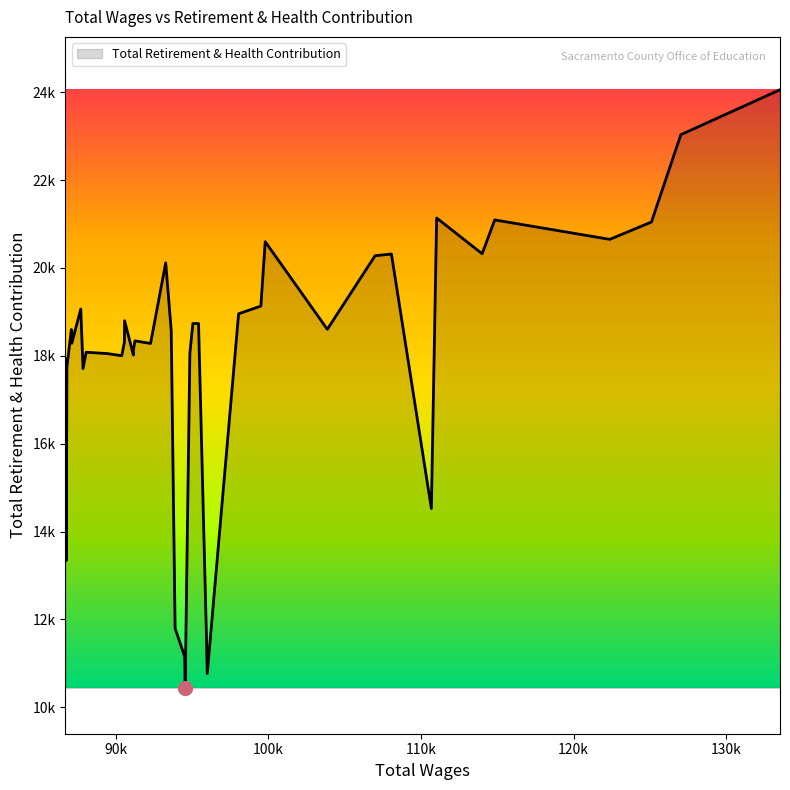

List the labels in order of value, smallest first.

19, 14, 20, 15, 21, 38, 7, 33, 37, 39, 30, 27, 31, 18, 32, 26, 24, 35, 29, 25, 22, 36, 10, 16, 17, 28, 13, 34, 12, 23, 9, 8, 5, 11, 3, 2, 4, 6, 1, 0